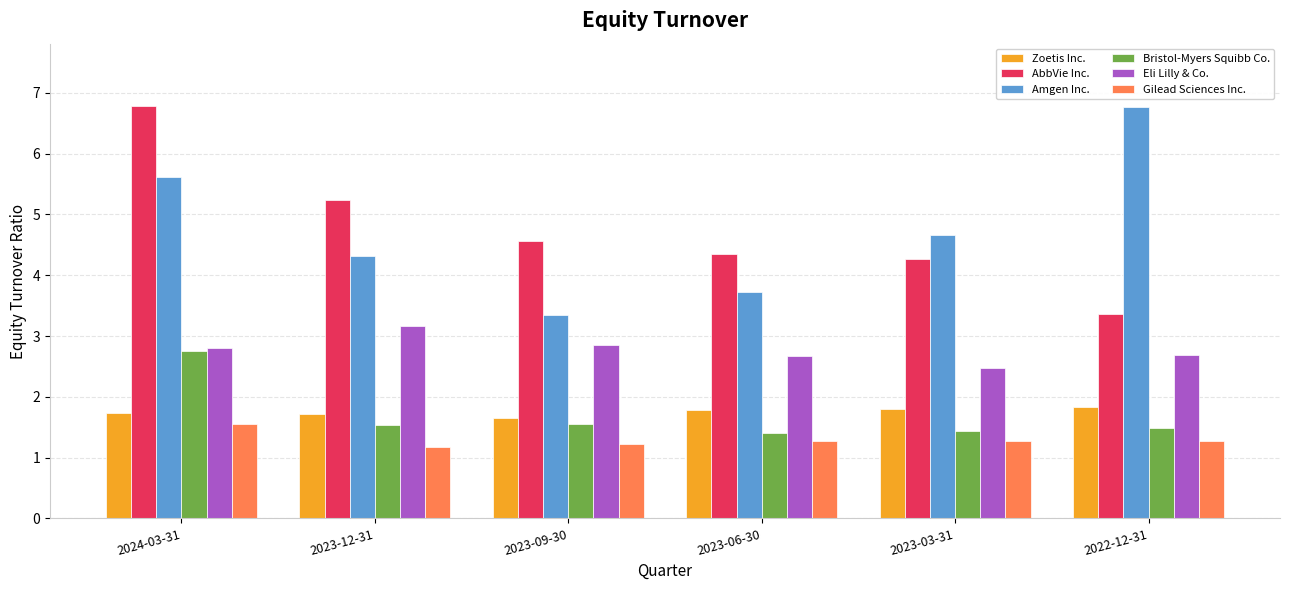

What is the difference between the maximum and second lowest values in the Amgen Inc. series?

3.0